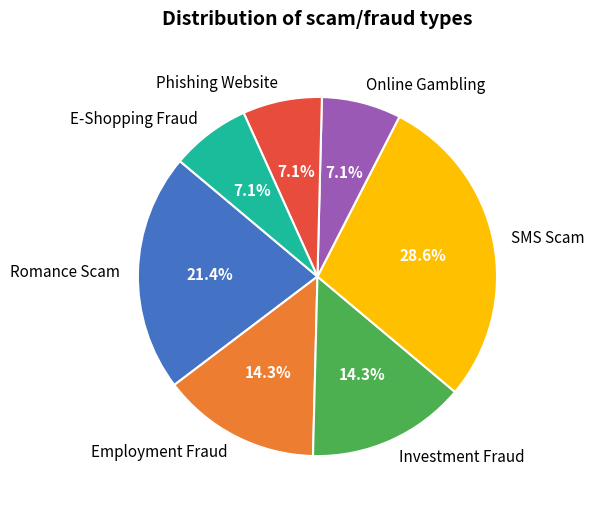

To the nearest percent, what percentage of the pie is Romance Scam?

21%